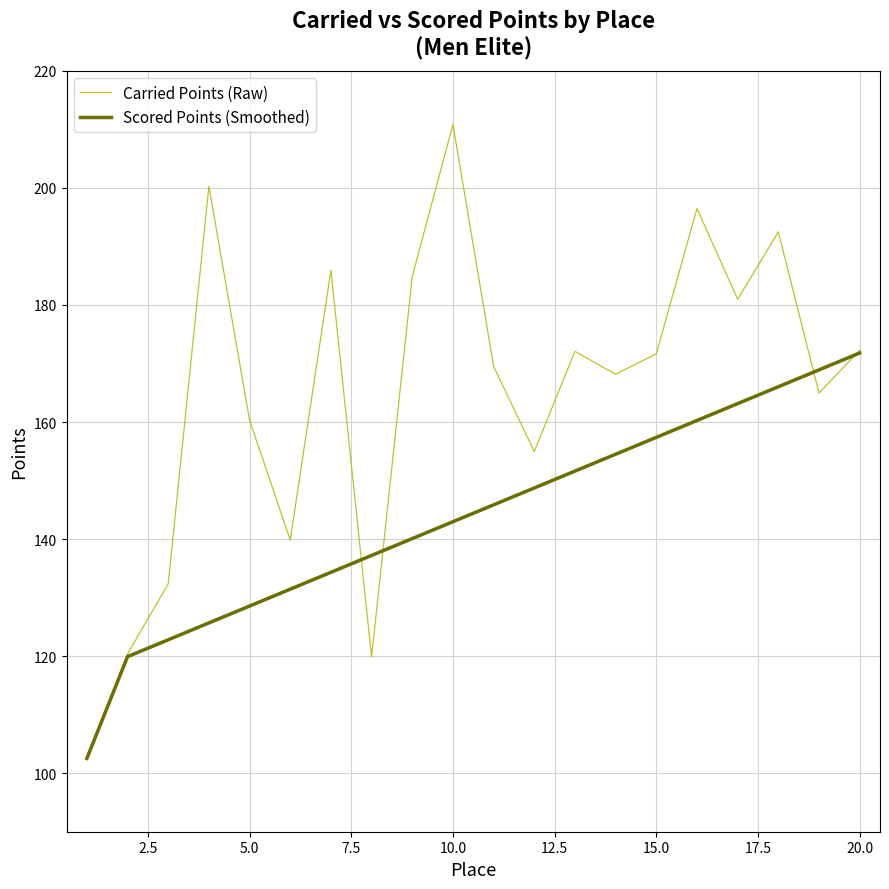

Which series has the largest total across all categories?

Carried Points (Raw)